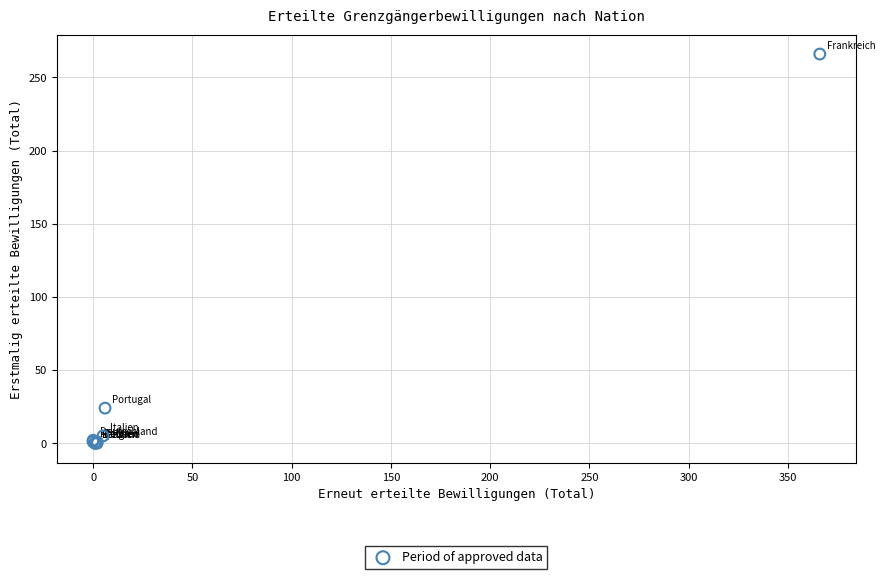

What Y value in the scatter plot is closest to 133?

24